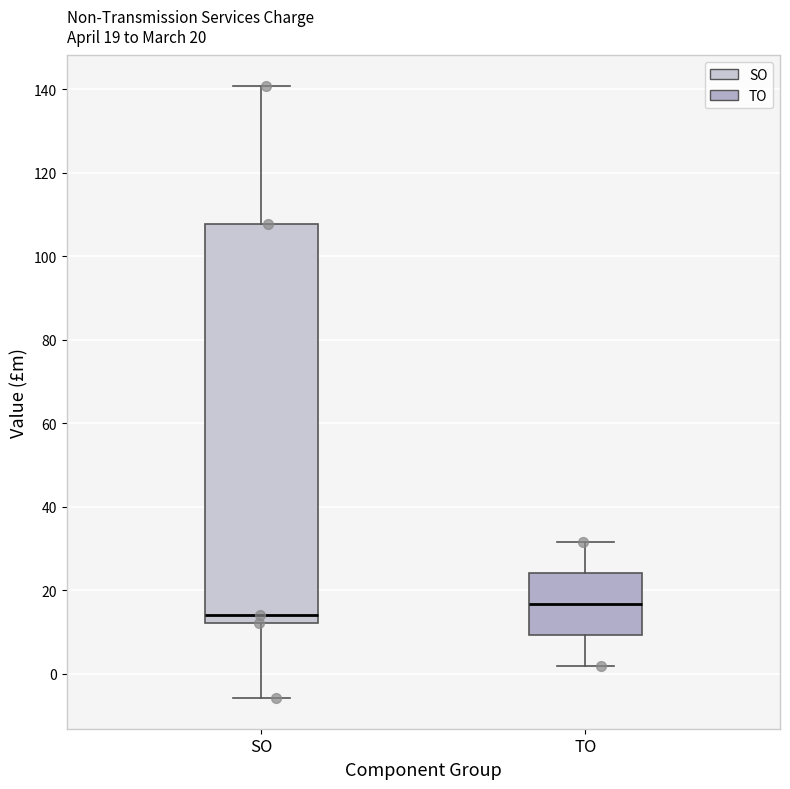

Which box has the highest median line?

TO